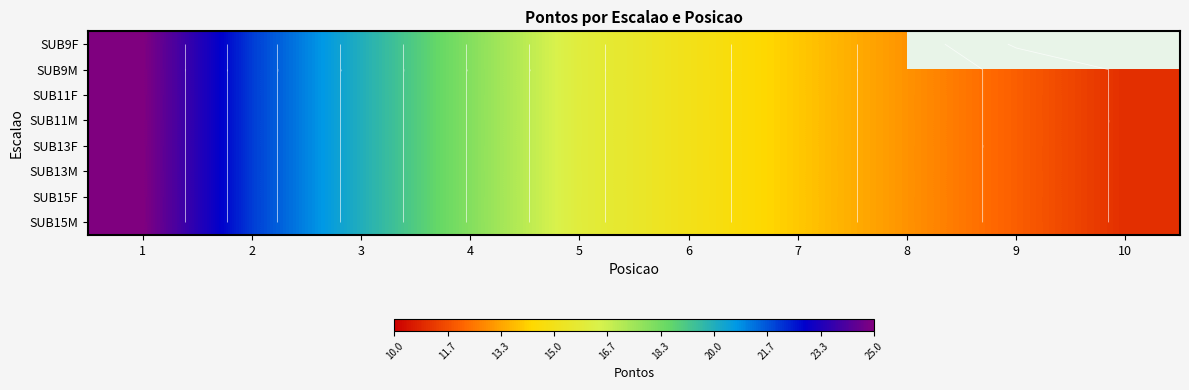

Is it true that SUB15F equals 16.0 at 5?

True